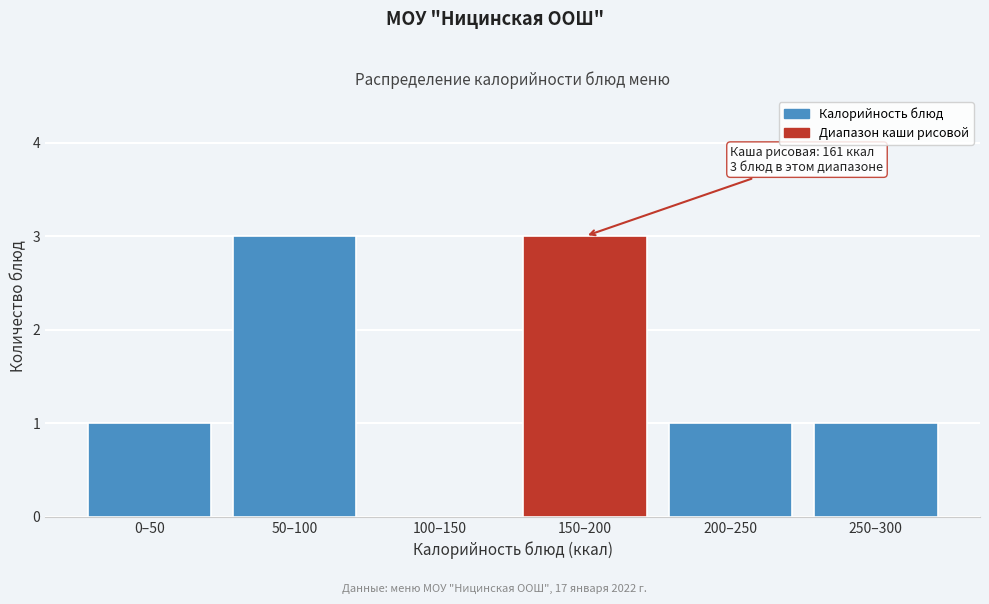

Reading left to right, transcribe all the data shown in this chart.

0–50=1	50–100=3	100–150=0	150–200=3	200–250=1	250–300=1